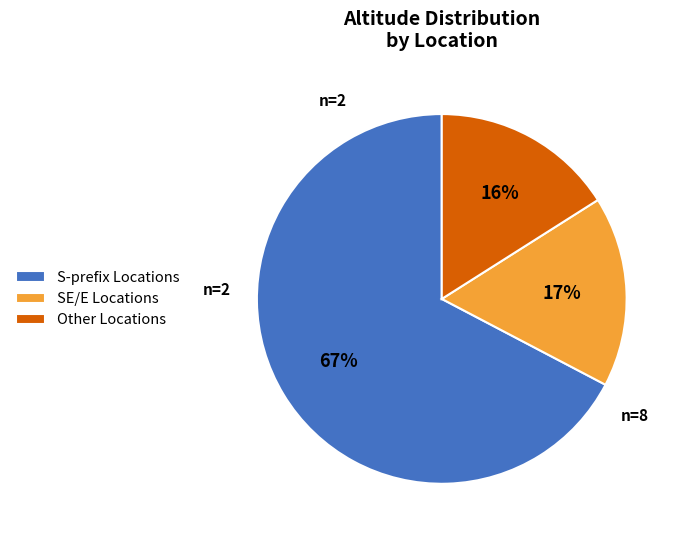

Between SE/E Locations and Other Locations, which is larger?

SE/E Locations